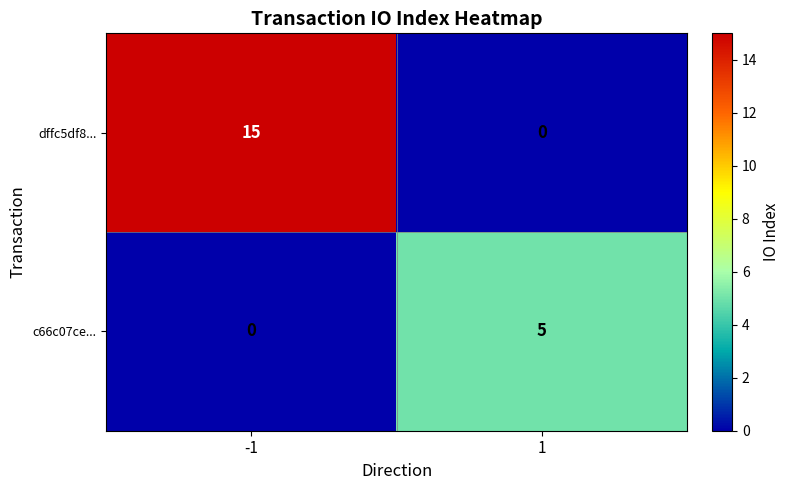

What is the difference between the dffc5df8... values at 1 and -1?

15